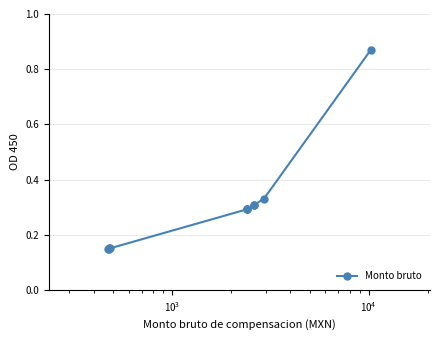

What is the average value?

0.3